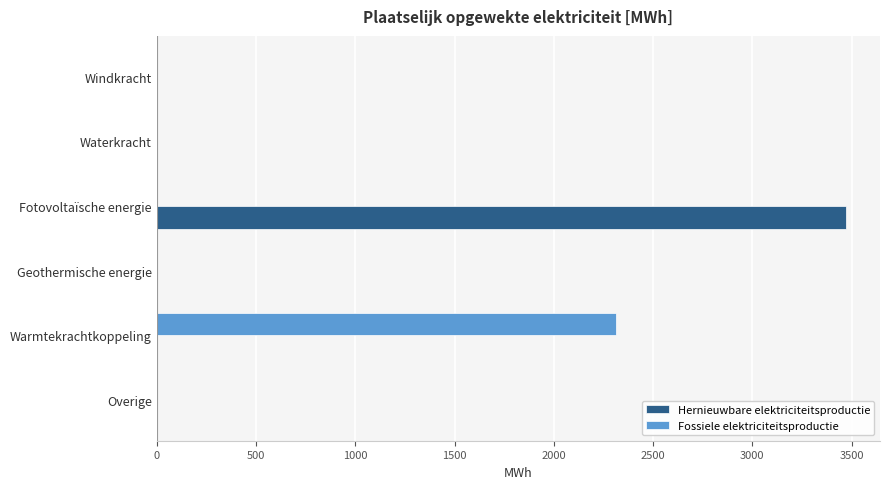

What is the sum of all Hernieuwbare elektriciteitsproductie values?

3469.0